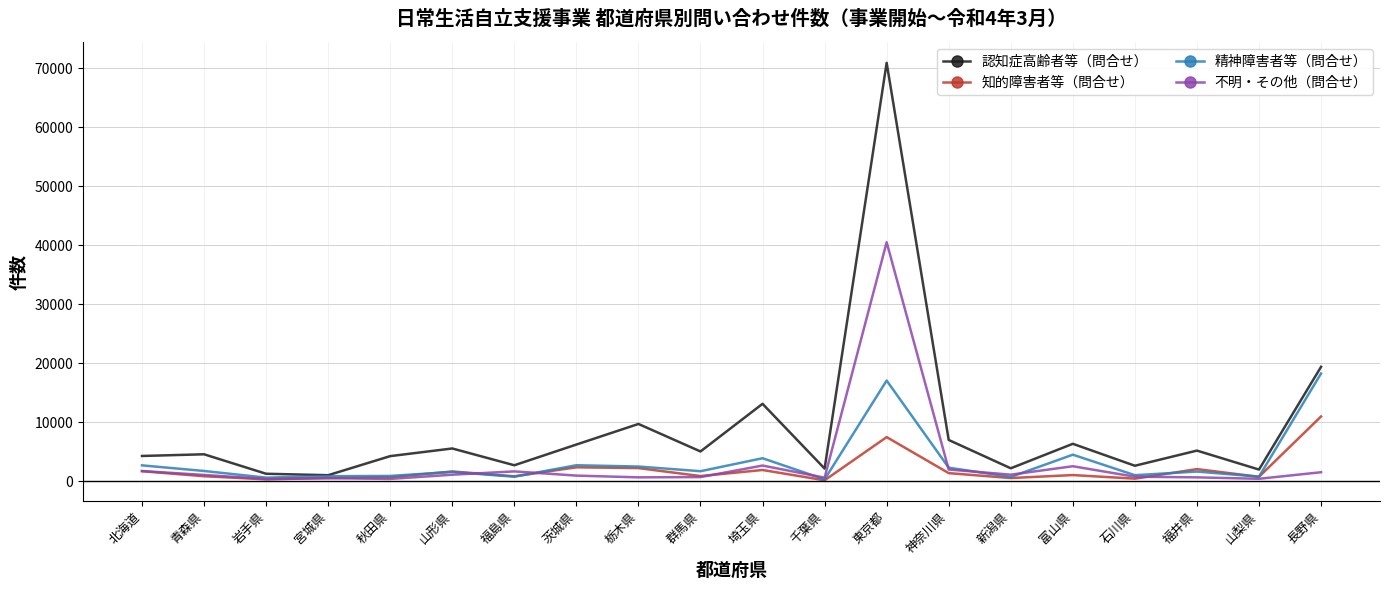

What is the maximum value shown in the chart?

70897